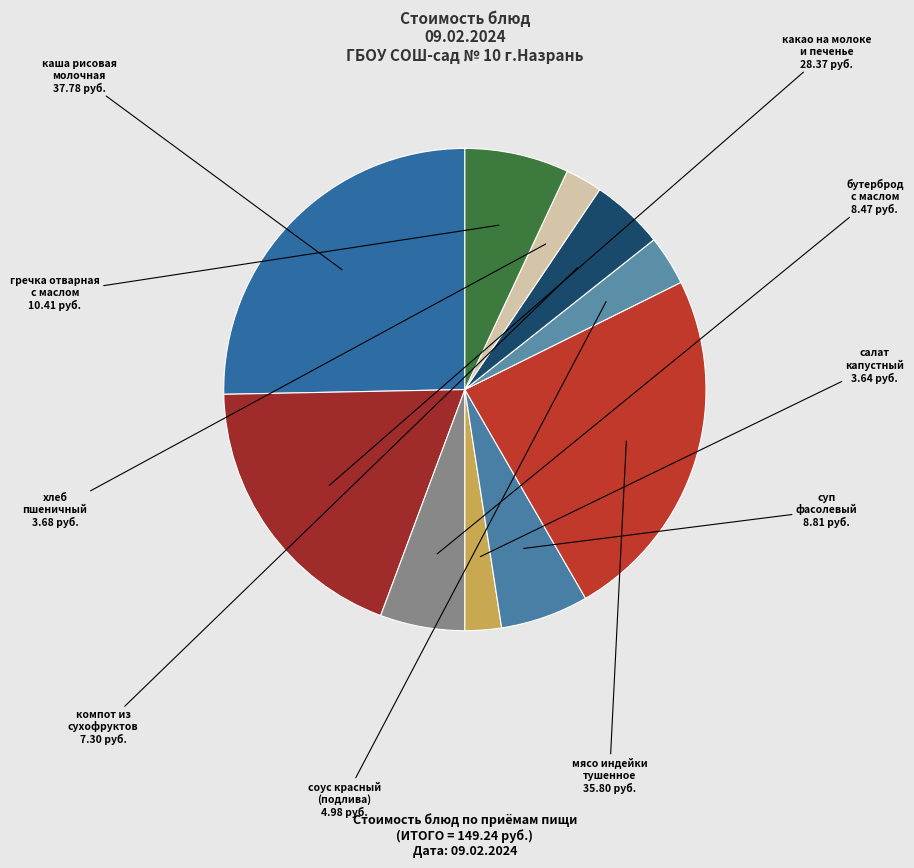

Count the number of slices in the pie.

10